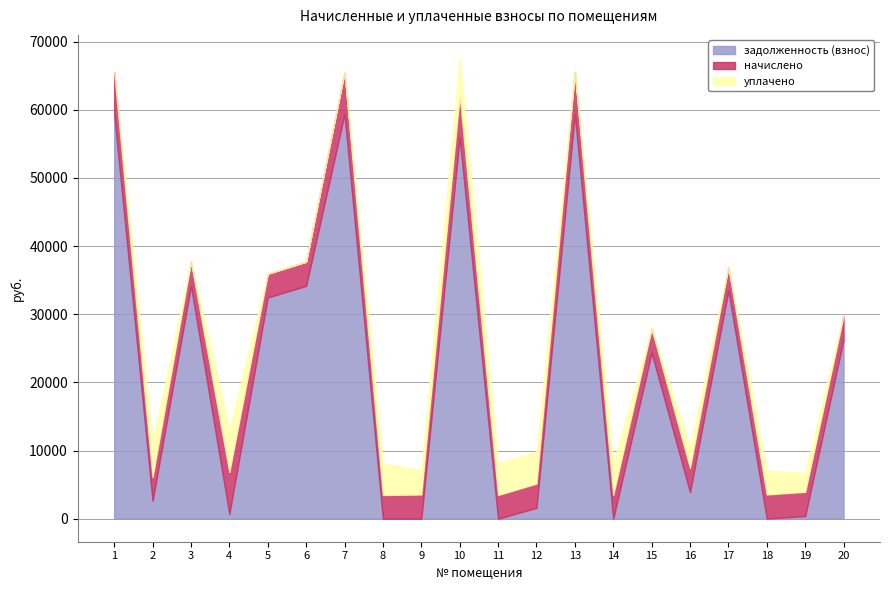

Is it true that задолженность (взнос) equals 59817.7 at 3?

False